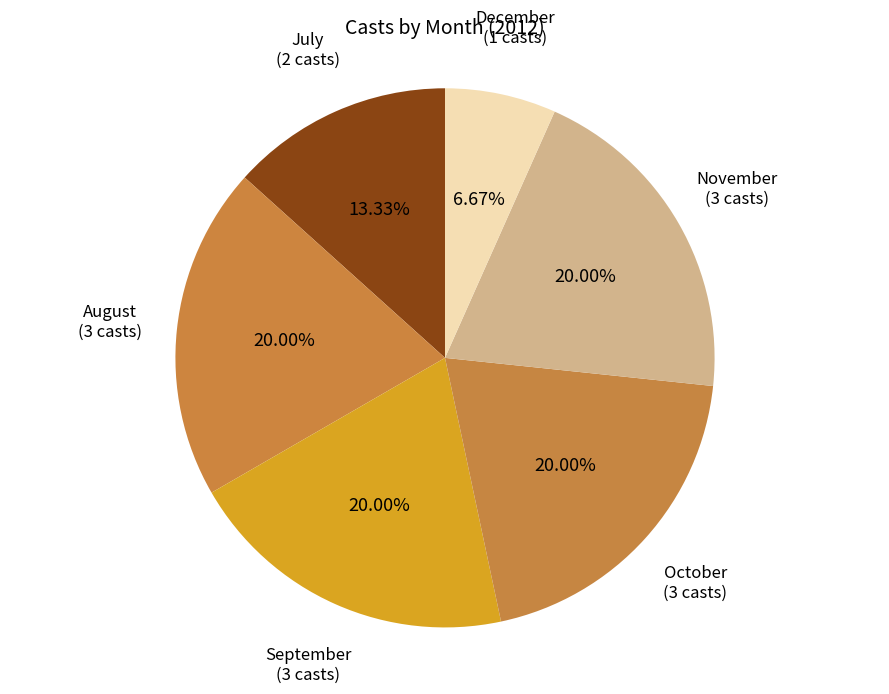

Is the sum of October and November greater than half?

No